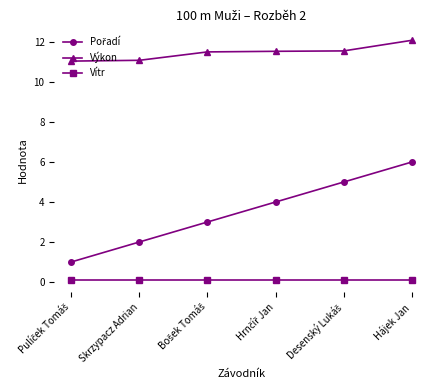

What is the difference between the second highest and second lowest values in the Výkon series?

0.5